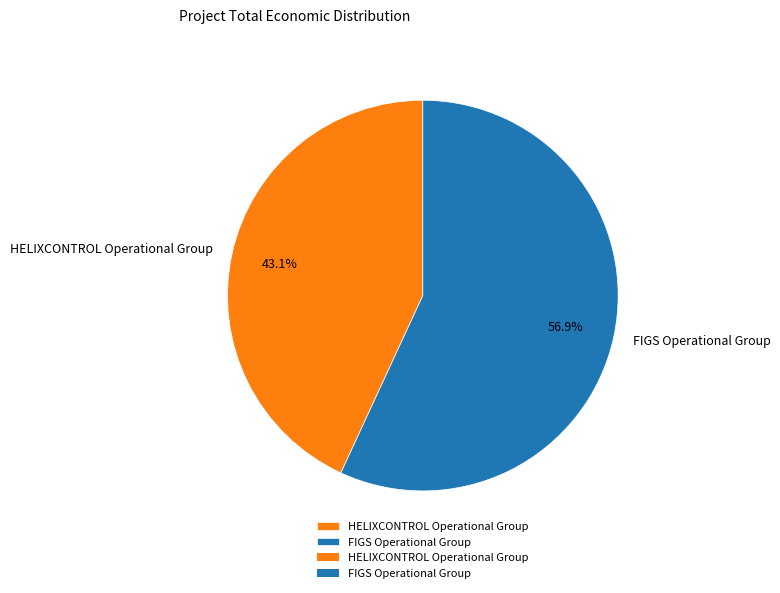

How many segments does this pie chart have?

2